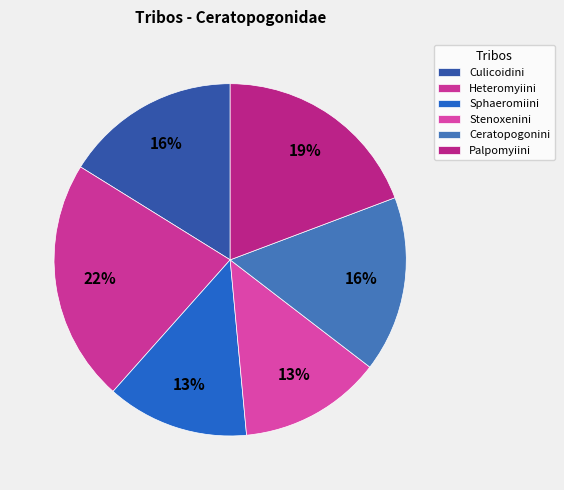

What is the smallest slice in the pie chart?

Sphaeromiini